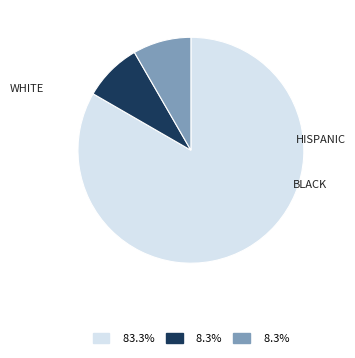

Is there any slice that represents more than half of the pie?

Yes